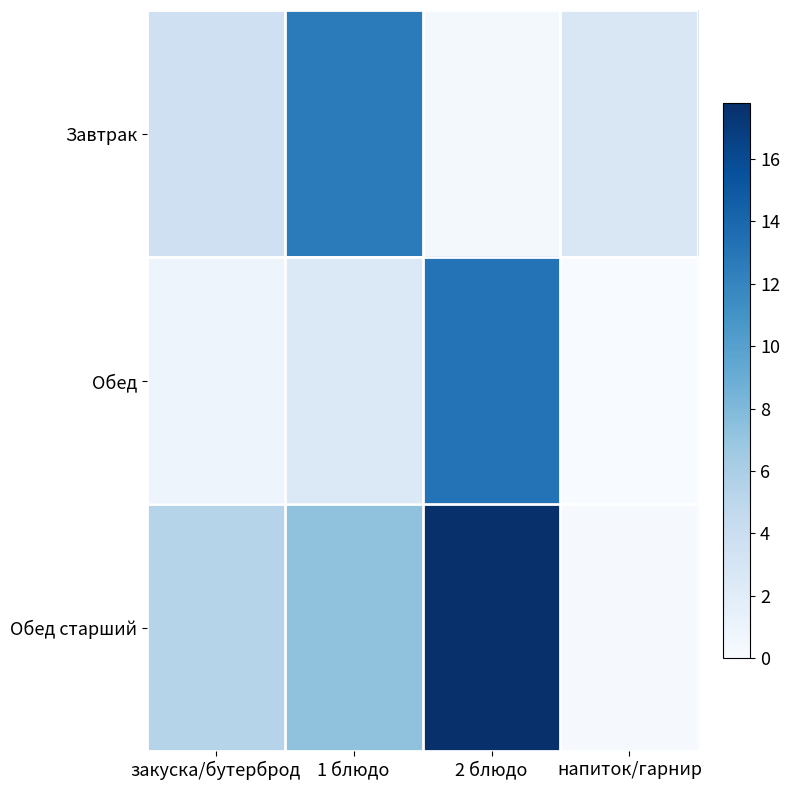

Count the number of data series in this chart.

3